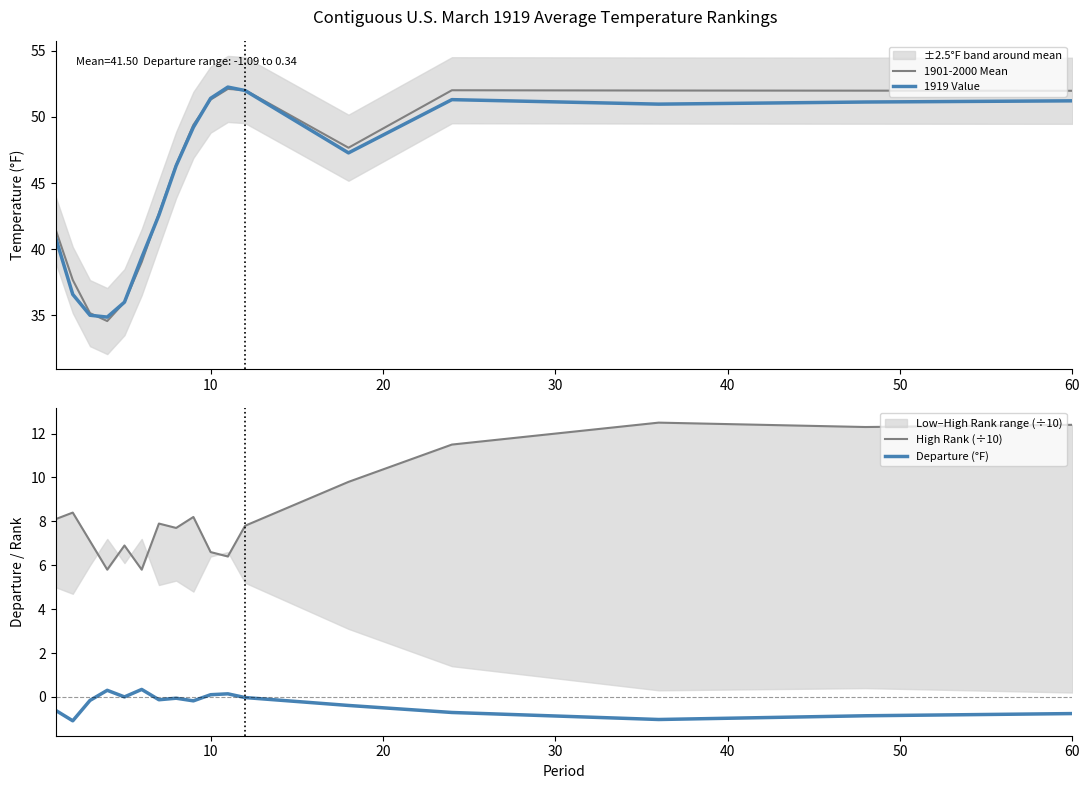

What are all the series names shown in the legend?

1901-2000 Mean, 1919 Value, High Rank (÷10), Departure (°F)